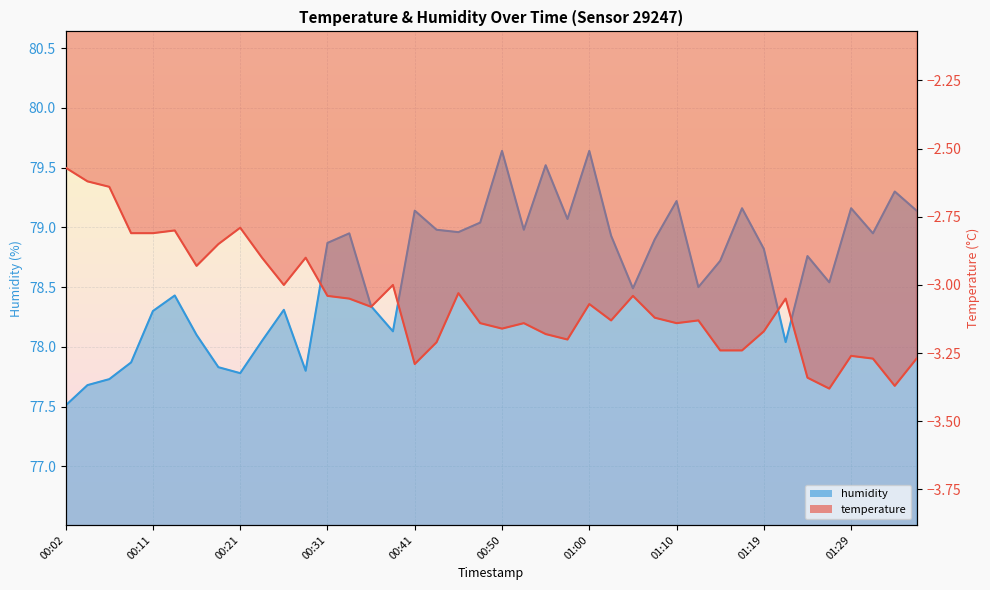

At which label does temperature reach its peak?

00:02